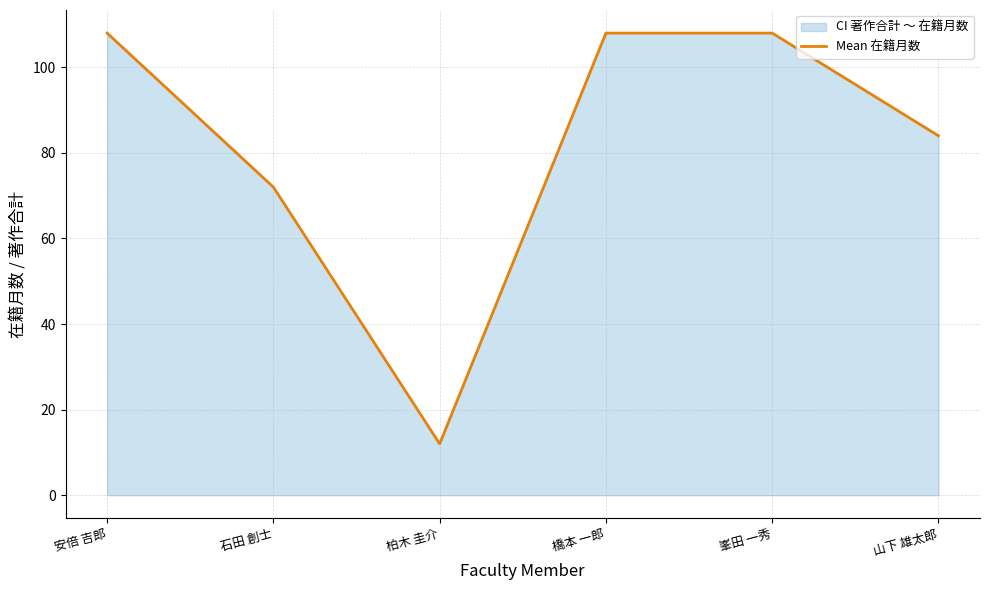

Rank the categories by value from highest to lowest.

安倍 吉郎, 橋本 一郎, 峯田 一秀, 山下 雄太郎, 石田 創士, 柏木 圭介